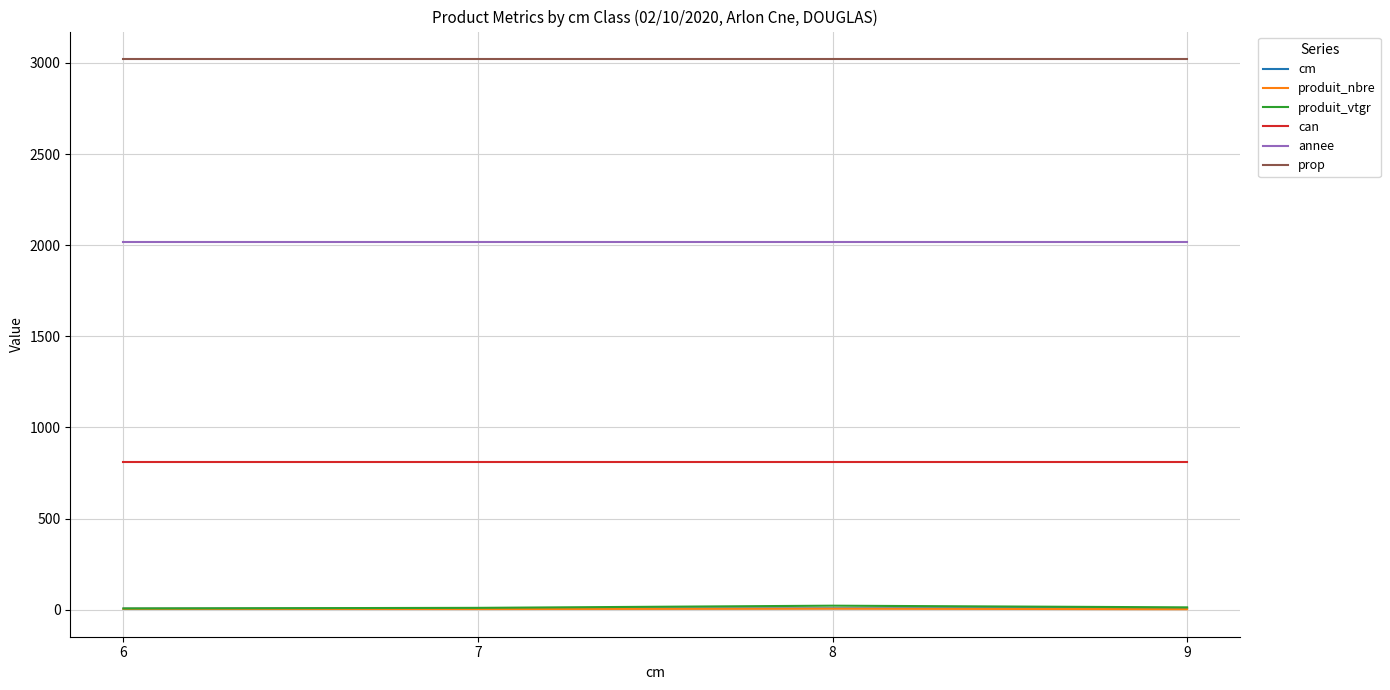

True or false: prop and produit_vtgr intersect in this chart.

False